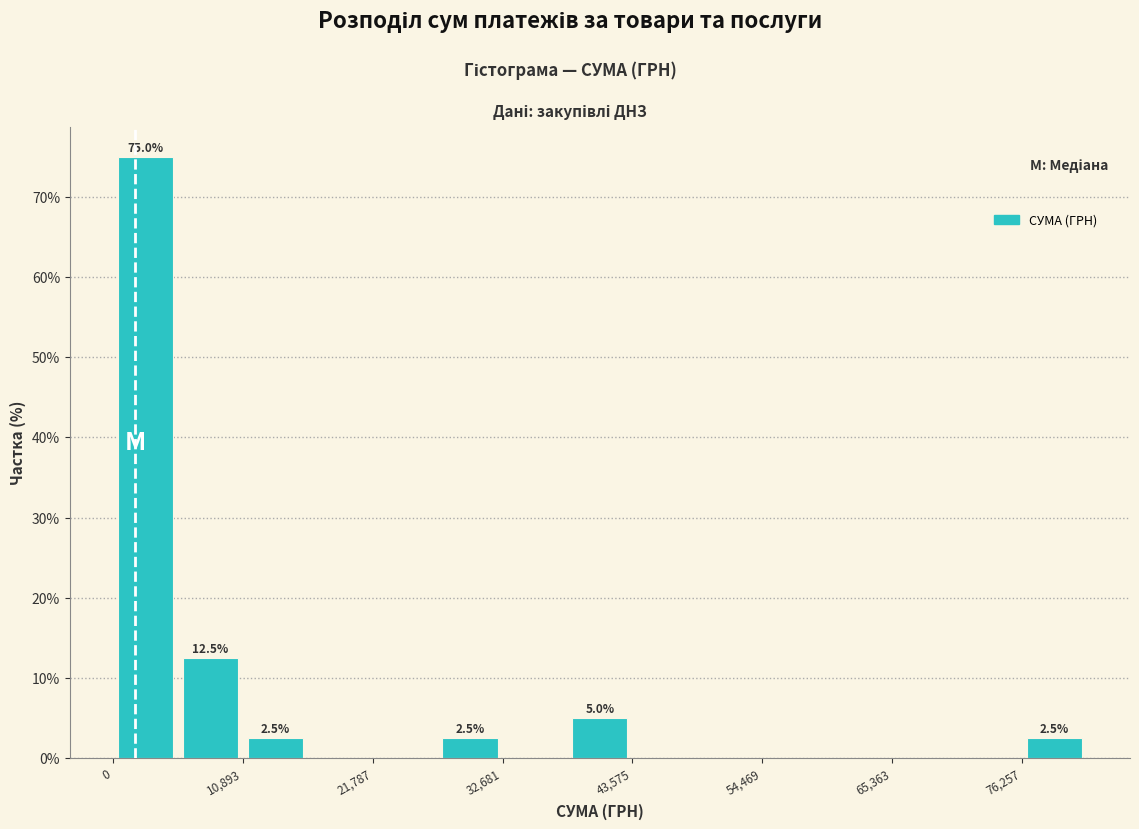

Read against the x-axis, roughly where is the centre of the tallest bar?

2000